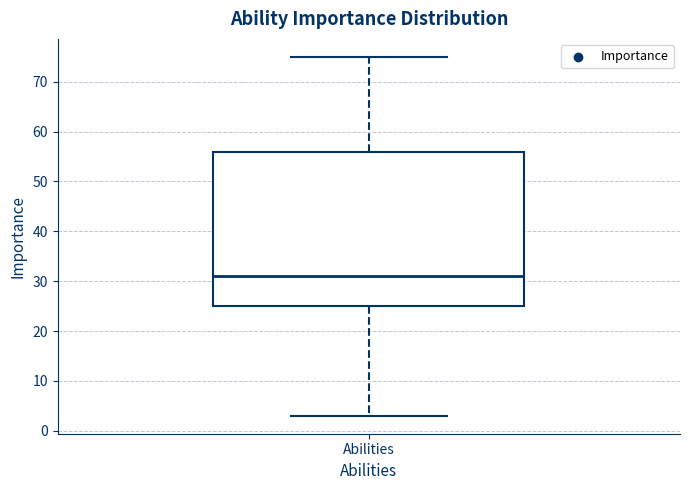

Transcribe this box plot: give where the median line is, the range the box spans, and where the two whiskers end, as read against the y-axis. The values are not printed on the chart, so give them approximately, as read against the axis.

median 31, box 25 to 56, whiskers 3 to 75